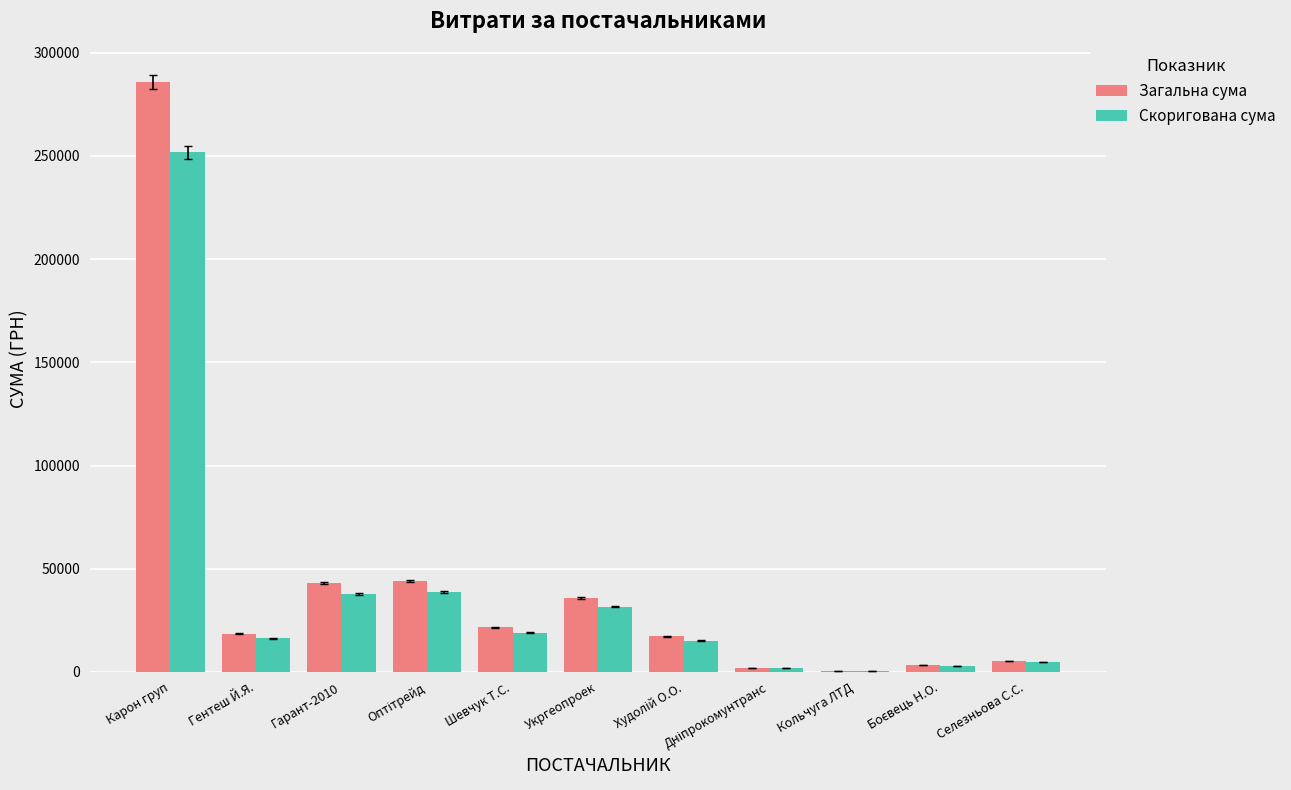

The value of Загальна сума at Шевчук Т.С. is 21581.0. True or false?

True